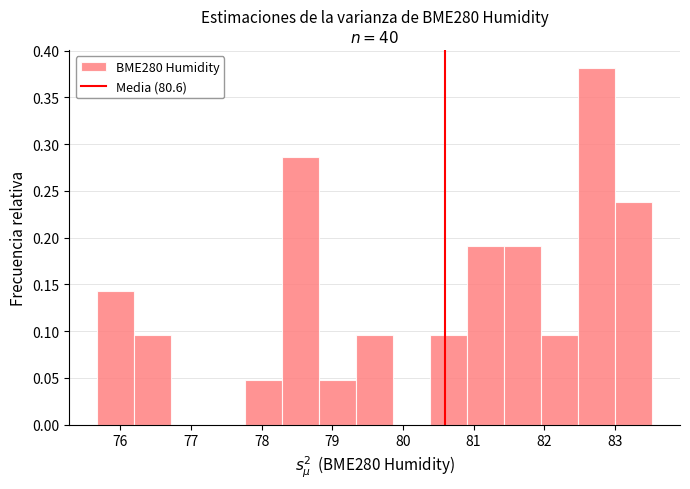

Over which range of the x-axis is the bar tallest?

82.5 to 83.0